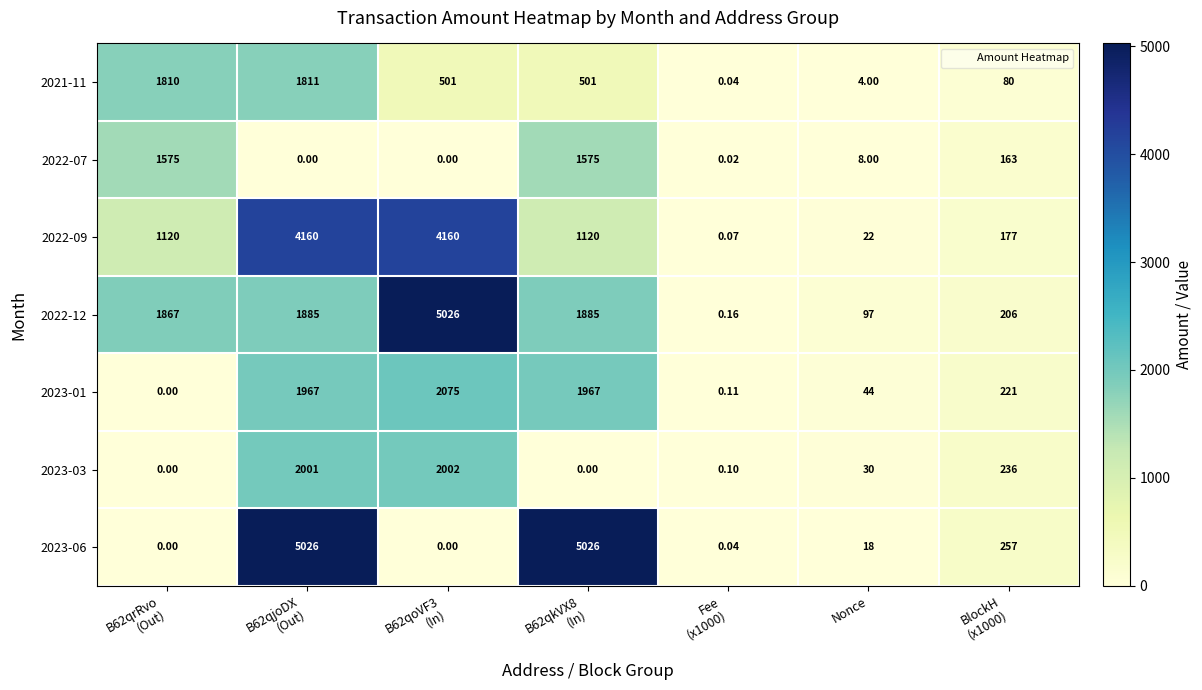

What is the maximum value shown in the chart?

5026.0